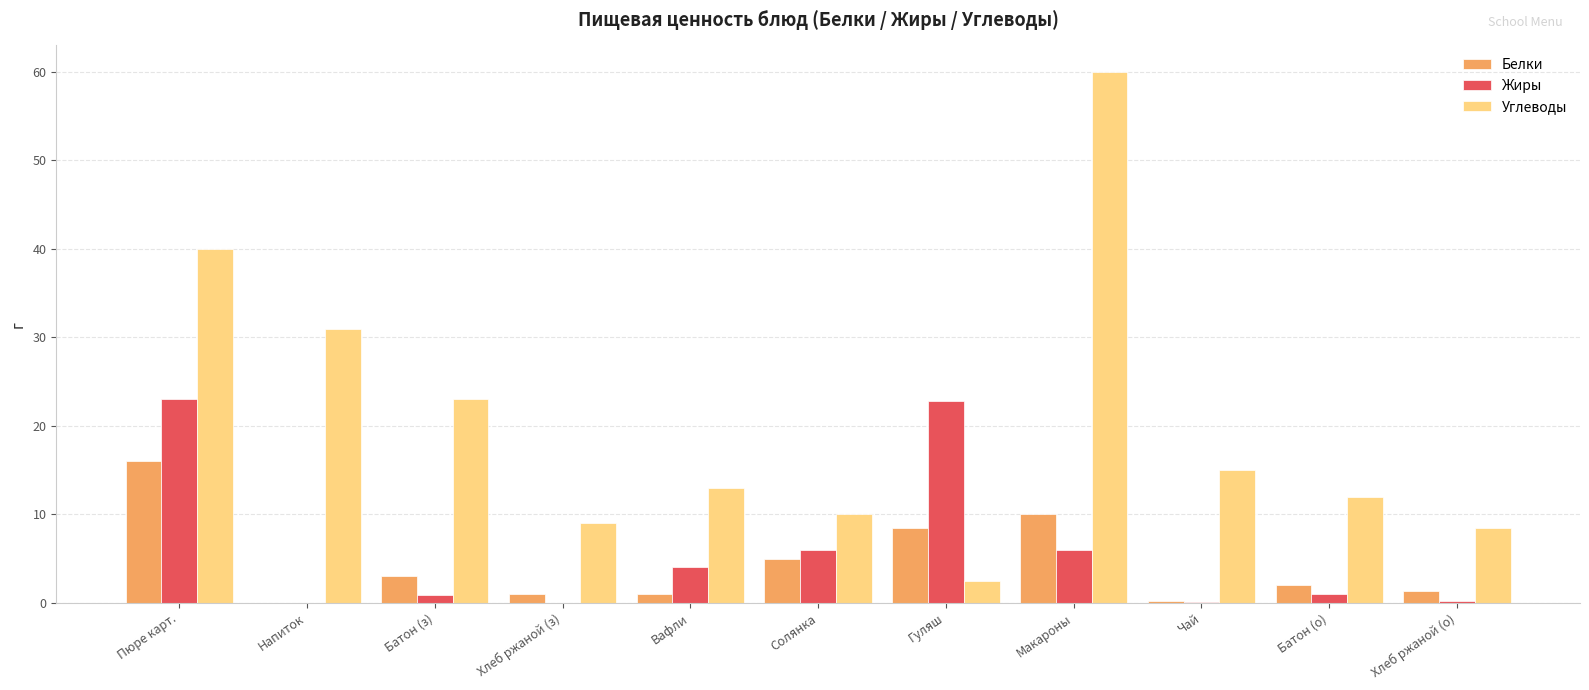

Which series has the largest total across all categories?

Углеводы